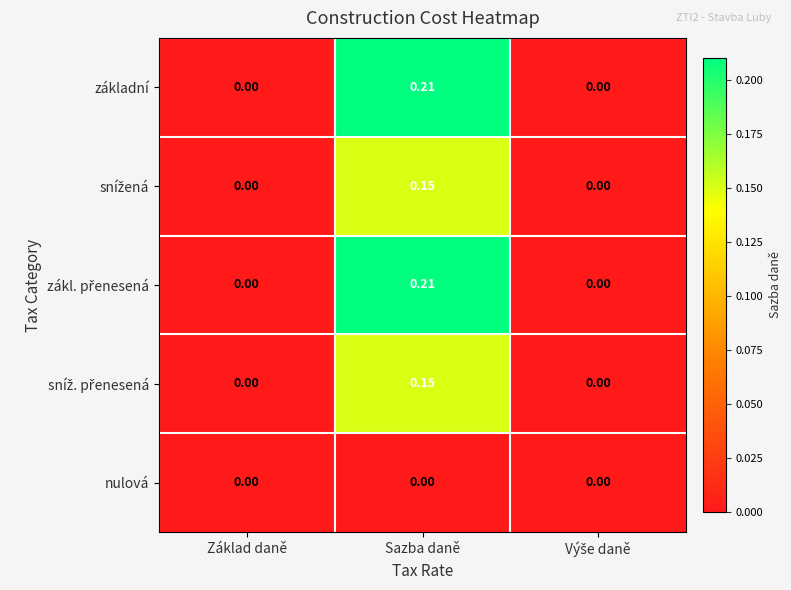

How many values in the základní series exceed 0?

1